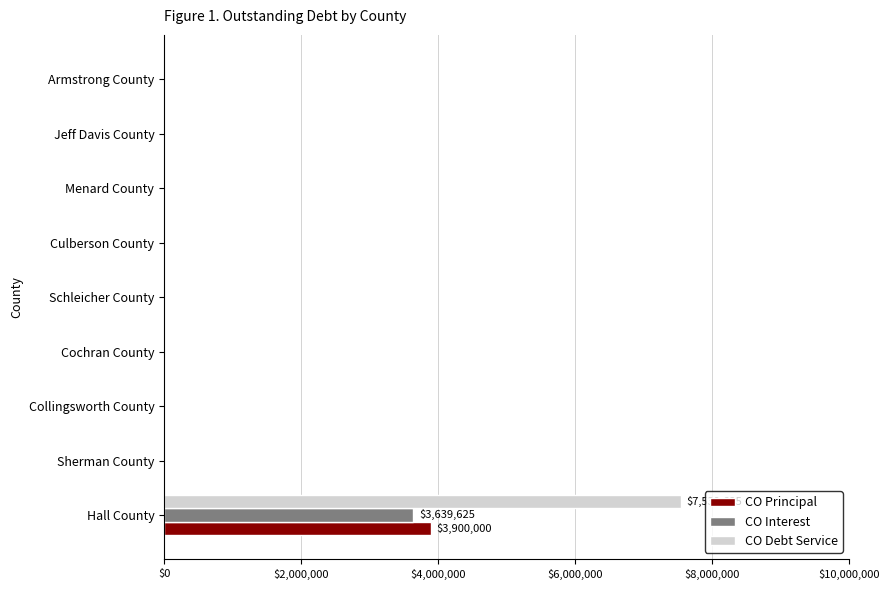

At which category is the sum across all series the highest?

Hall County